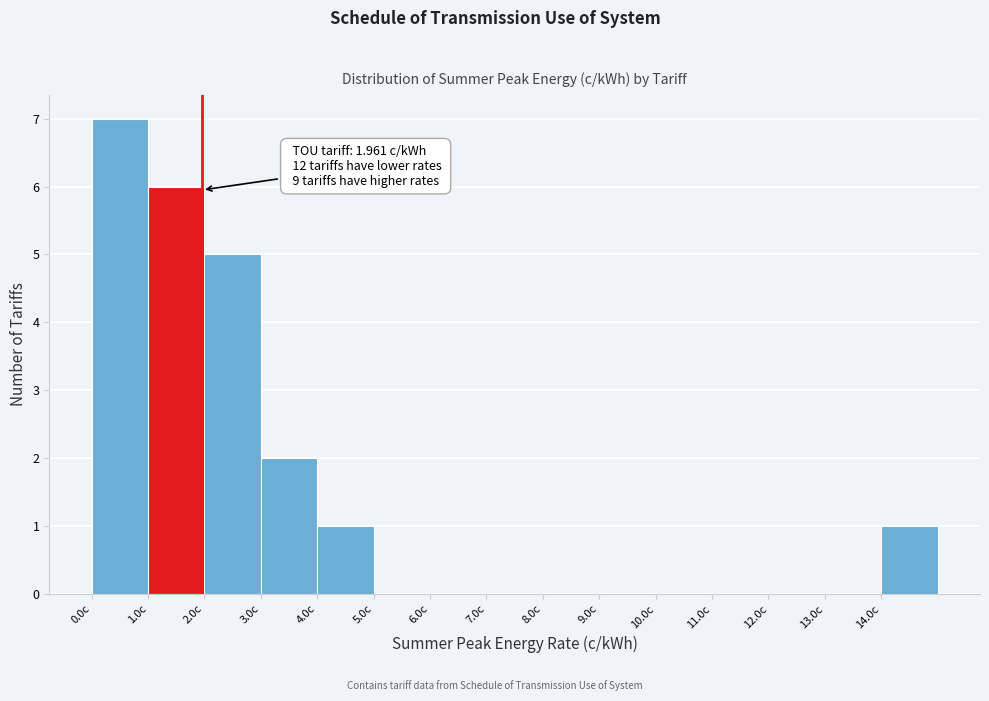

Over which range of the x-axis is the bar tallest?

0 to 1